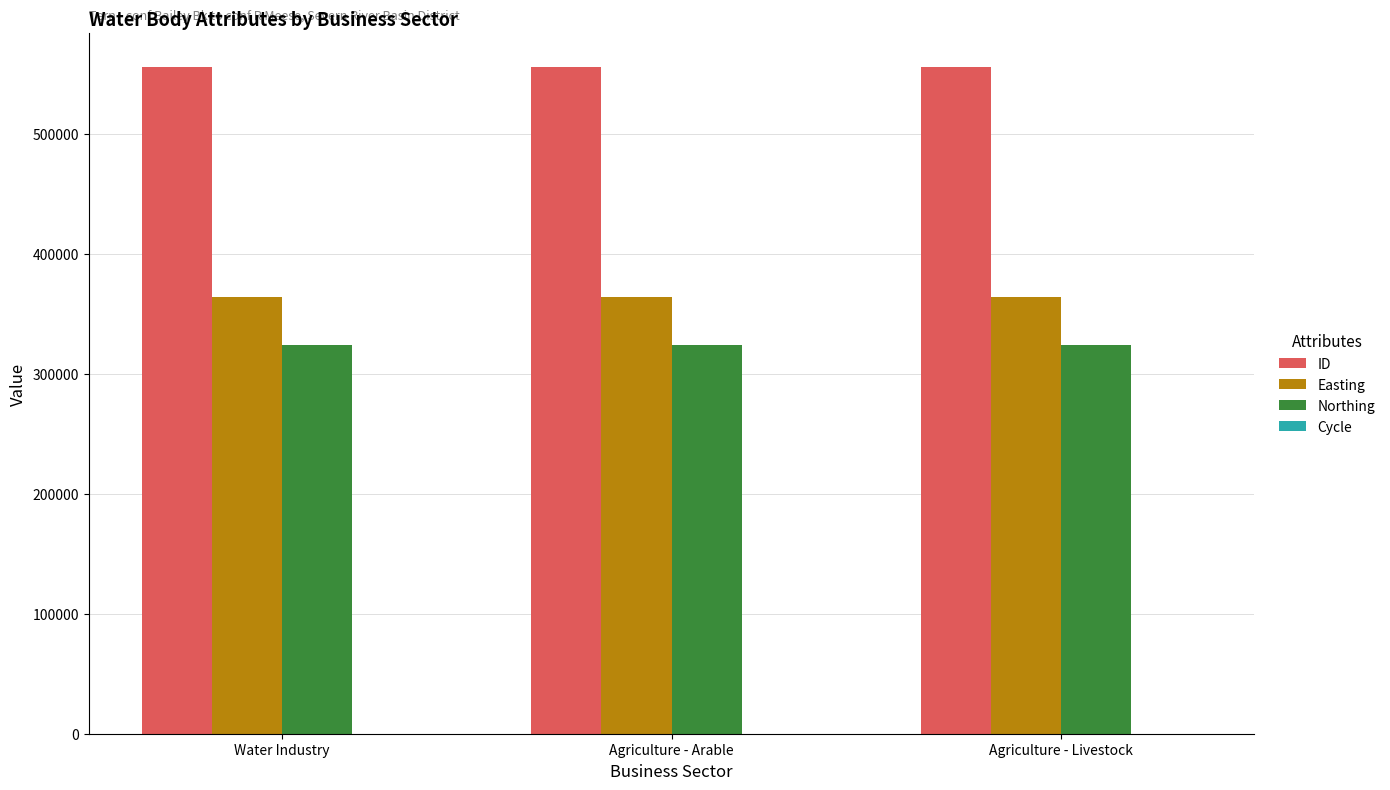

The Easting series shows 364295 at Water Industry. True or false?

True